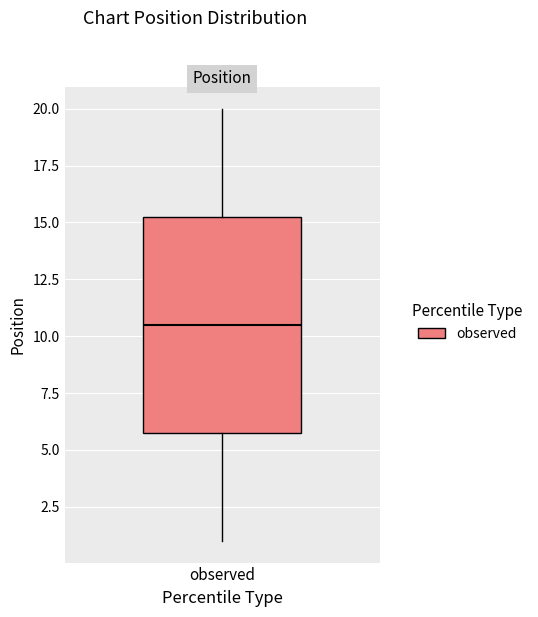

Read this box plot against the y-axis: the position of the median line, the range covered by the box, and the ends of both whiskers. The values are not printed on the chart, so give them approximately, as read against the axis.

median 10.5, box 6.0 to 15.5, whiskers 1.0 to 20.0